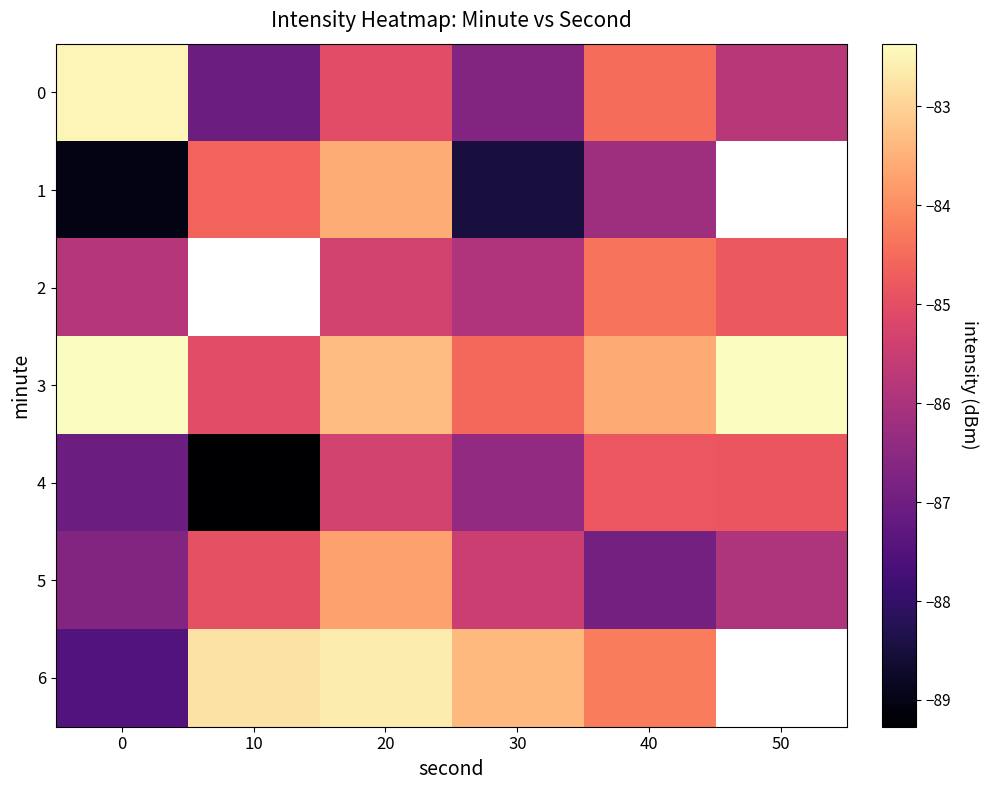

What is the minimum value for 4?

-89.3